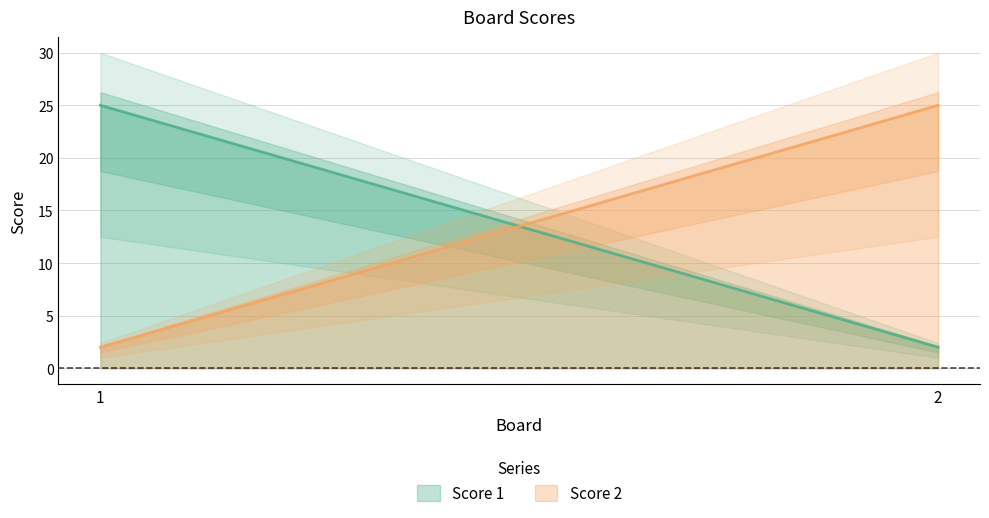

How many categories are shown in the chart?

2